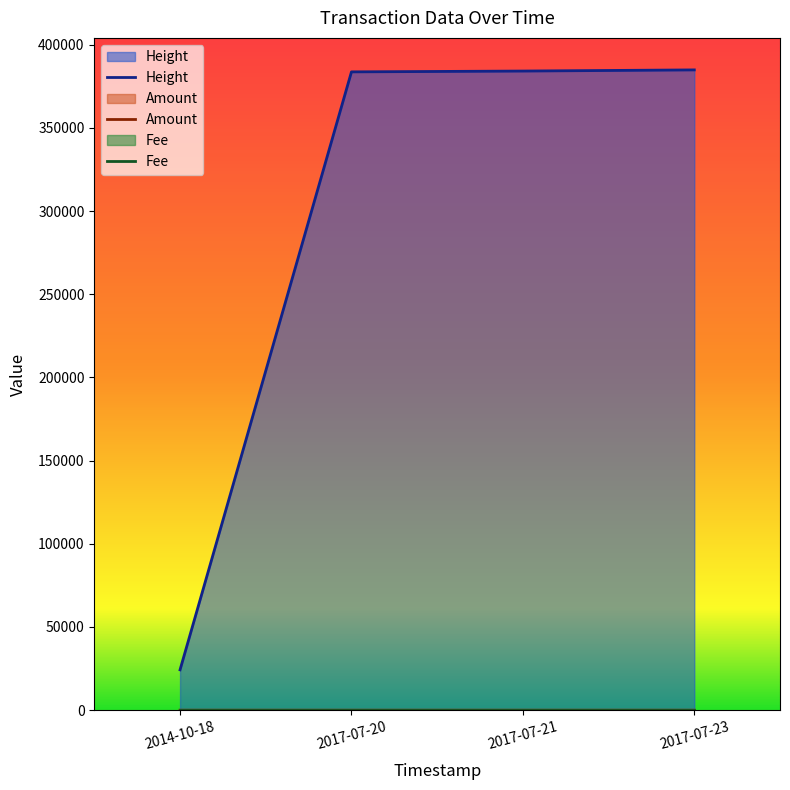

How many lines are shown in the chart?

3